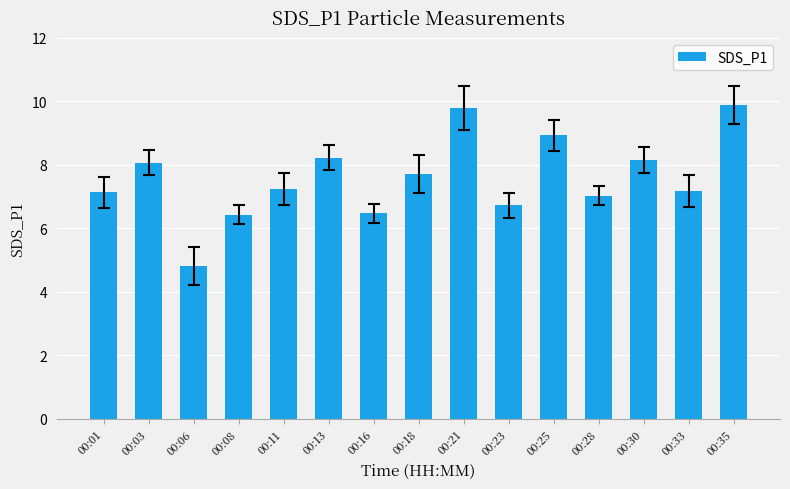

Approximately how many times larger is the value at 00:13 compared to 00:28?

1.2